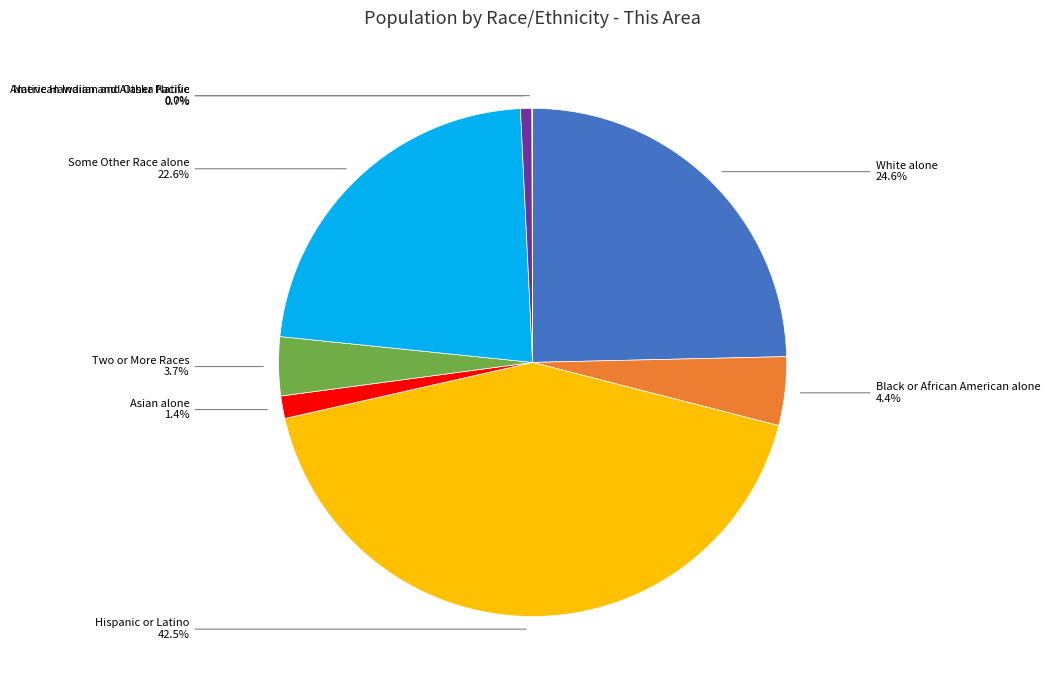

The Hispanic or Latino slice represents 56% of the pie. True or false?

False